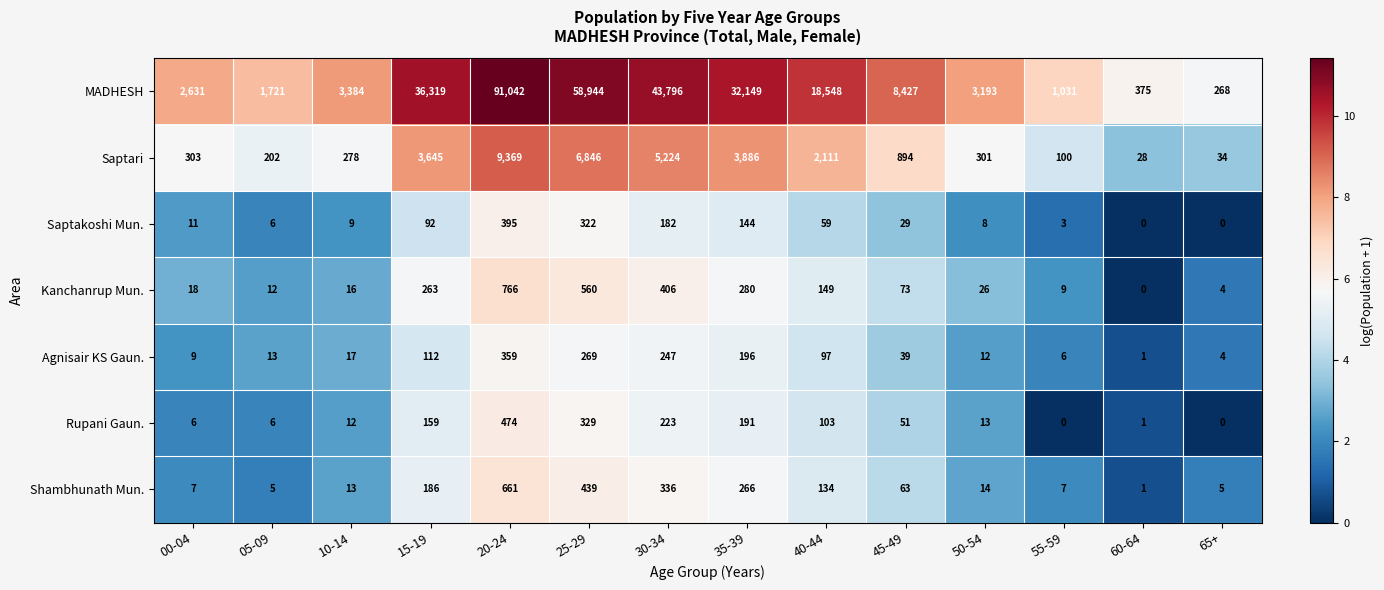

List the labels in order of MADHESH value, largest first.

20-24, 25-29, 30-34, 15-19, 35-39, 40-44, 45-49, 10-14, 50-54, 00-04, 05-09, 55-59, 60-64, 65+